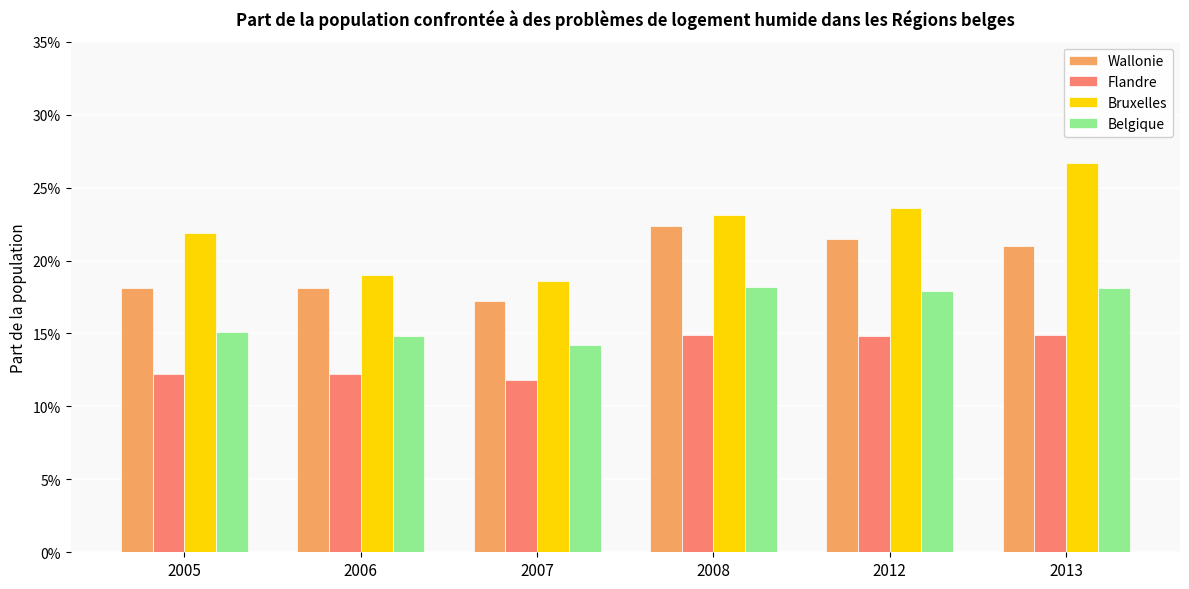

What is the spread (max minus min) of values at 2013?

0.1